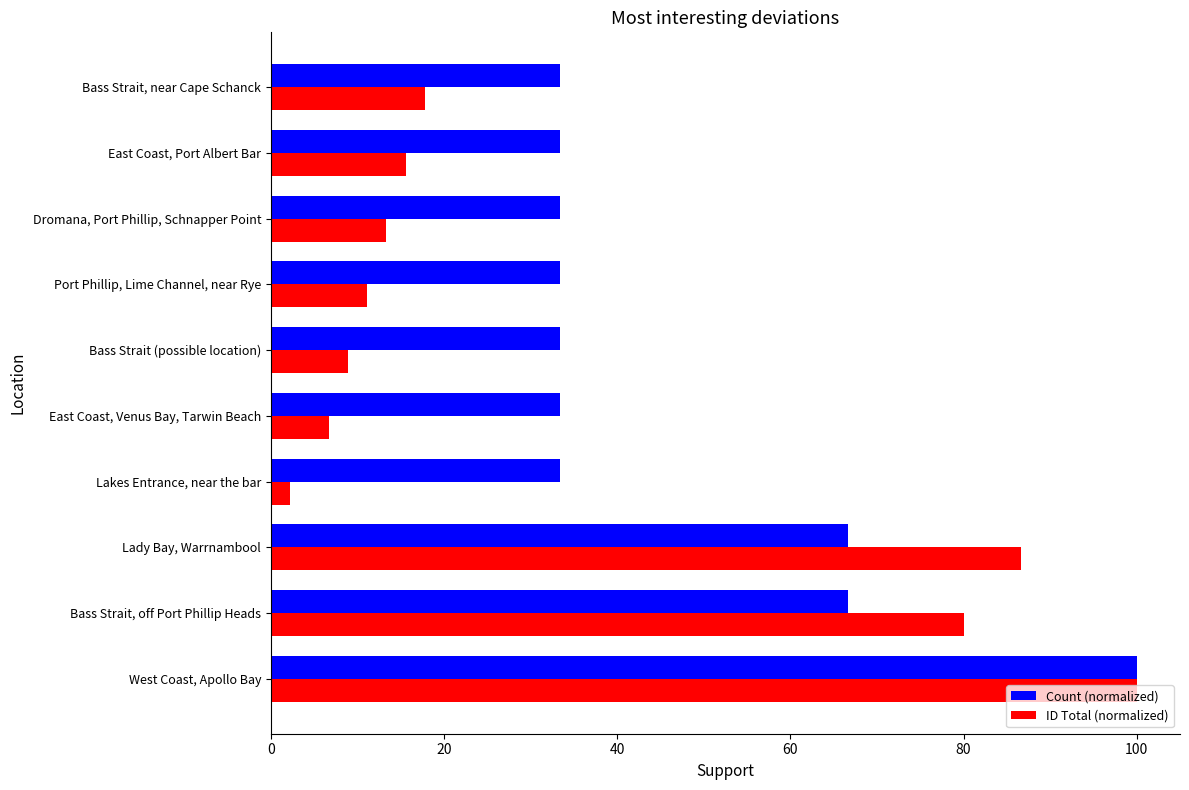

Rank the categories by ID Total (normalized) value from highest to lowest.

West Coast, Apollo Bay, Lady Bay, Warrnambool, Bass Strait, off Port Phillip Heads, Bass Strait, near Cape Schanck, East Coast, Port Albert Bar, Dromana, Port Phillip, Schnapper Point, Port Phillip, Lime Channel, near Rye, Bass Strait (possible location), East Coast, Venus Bay, Tarwin Beach, Lakes Entrance, near the bar